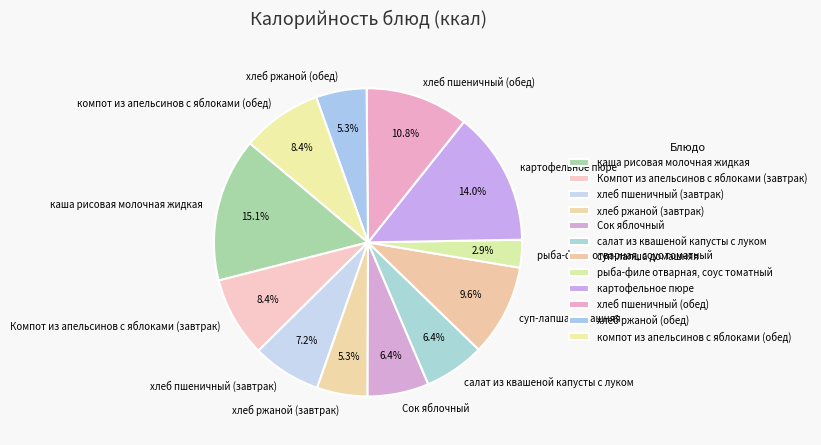

To the nearest percent, what is the average slice percentage?

8%